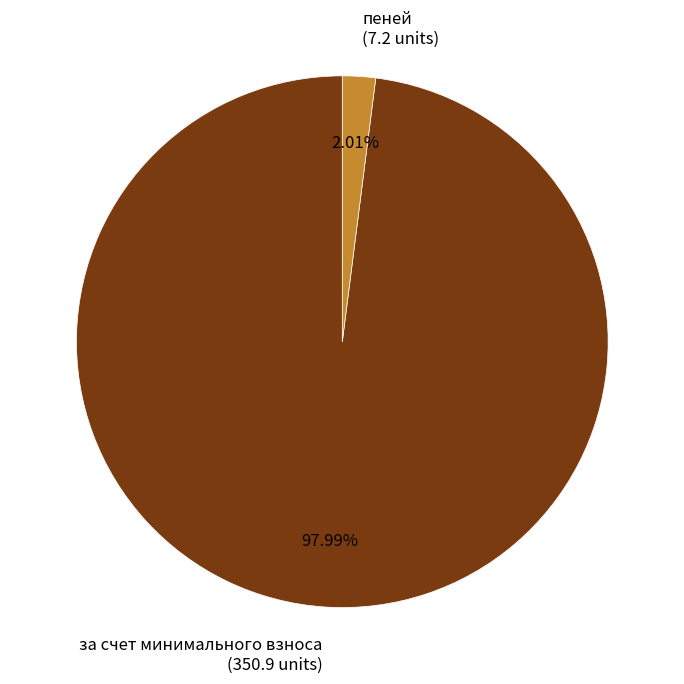

Is the sum of пеней (7.2 units) and за счет минимального взноса (350.9 units) greater than half?

Yes